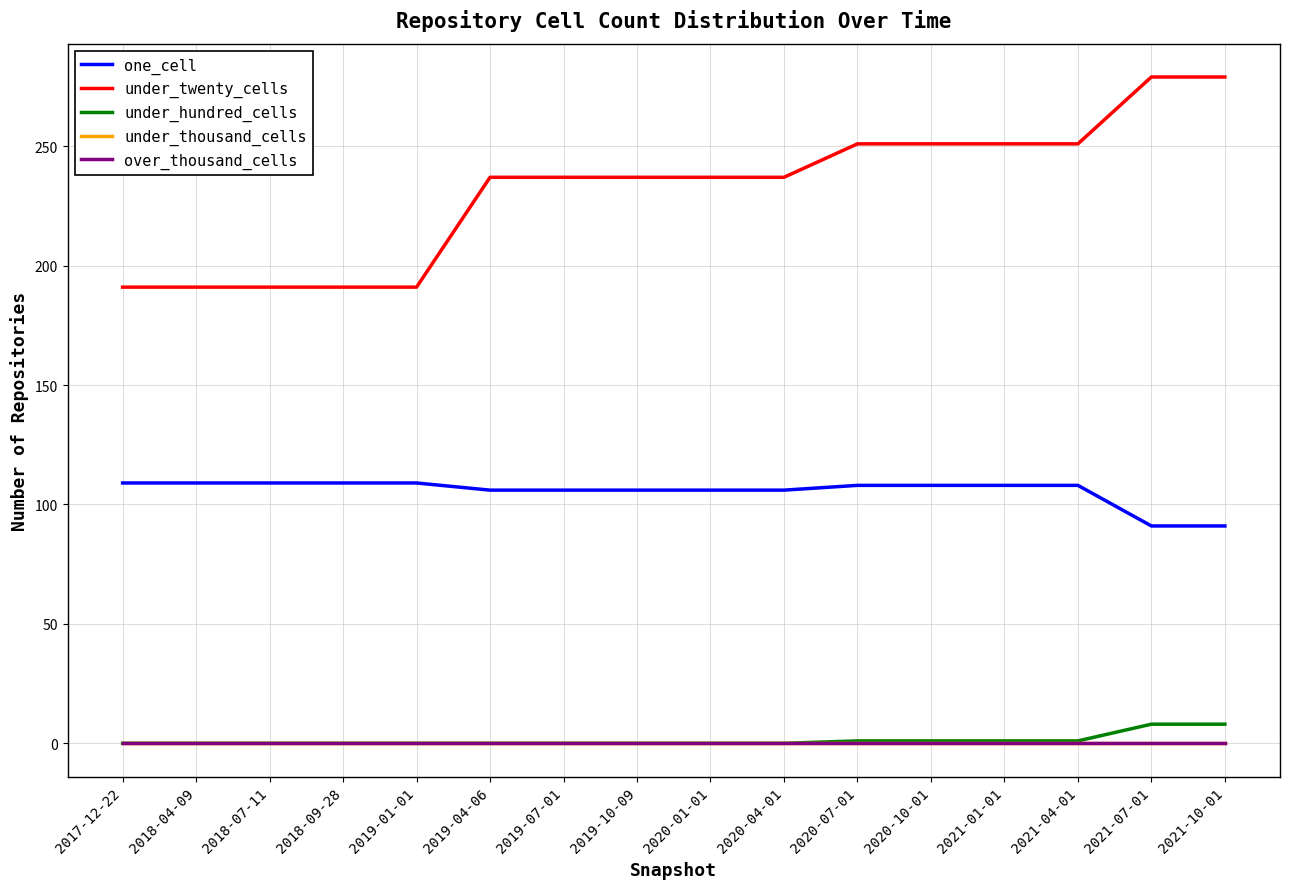

Reading left to right, what are all the values shown in this chart?

one_cell: 109	109	109	109	109	106	106	106	106	106	108	108	108	108	91	91
under_twenty_cells: 191	191	191	191	191	237	237	237	237	237	251	251	251	251	279	279
under_hundred_cells: 0	0	0	0	0	0	0	0	0	0	1	1	1	1	8	8
under_thousand_cells: 0	0	0	0	0	0	0	0	0	0	0	0	0	0	0	0
over_thousand_cells: 0	0	0	0	0	0	0	0	0	0	0	0	0	0	0	0